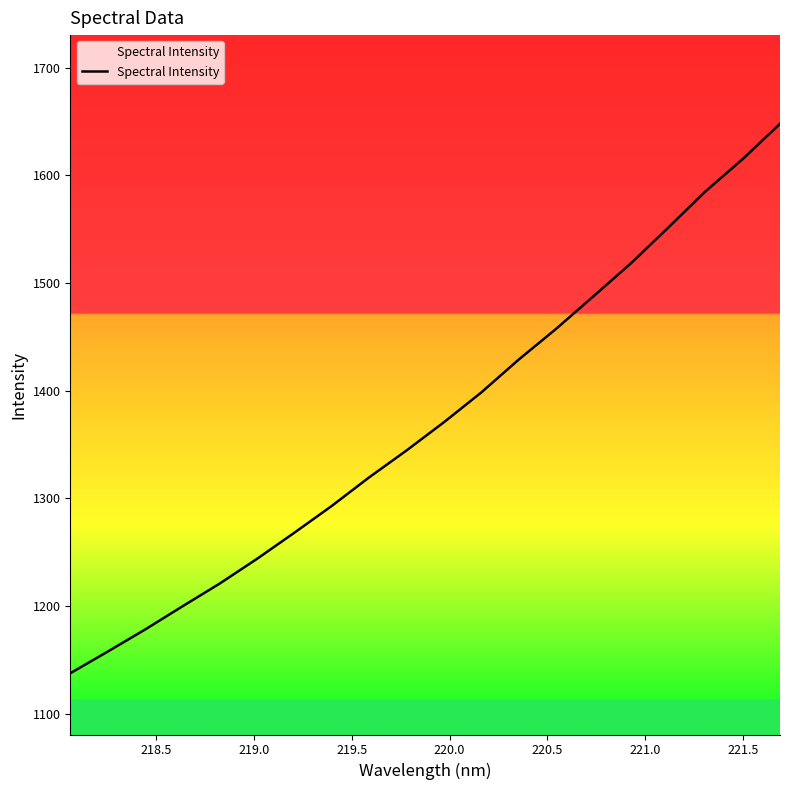

What is the maximum value shown in the chart?

1647.8